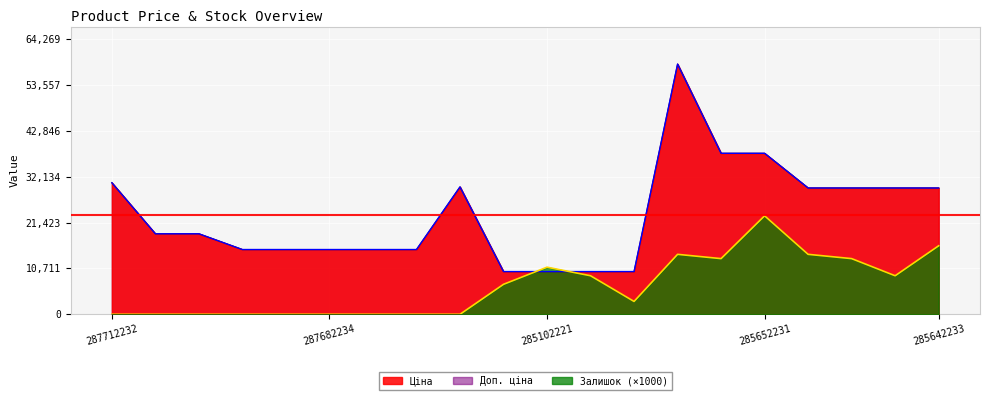

What position from the left is 285642235?

18